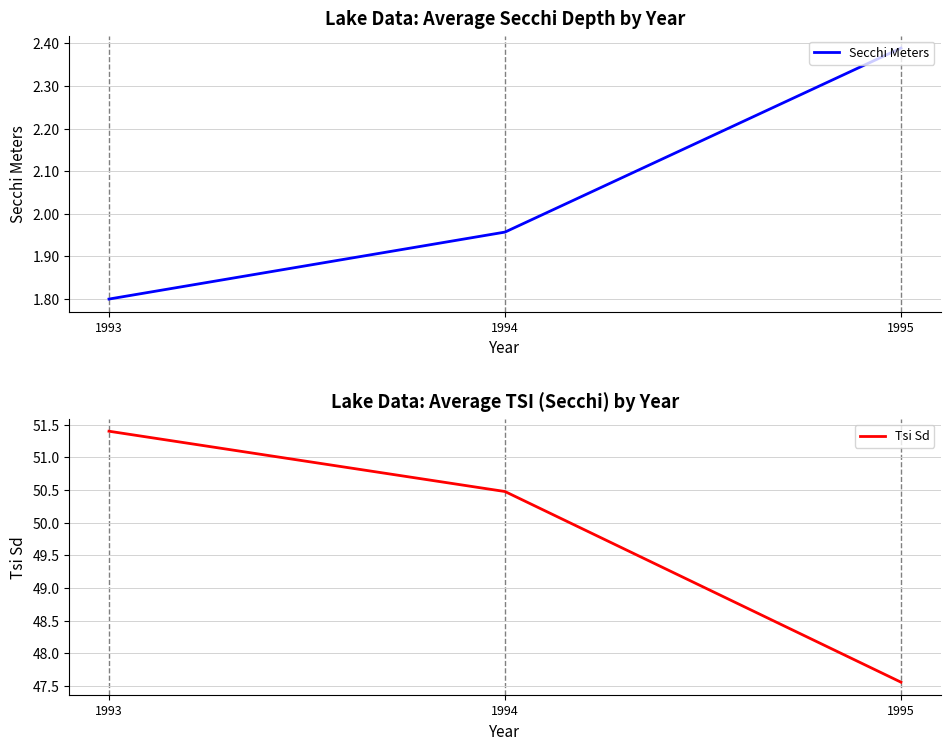

Is it true that Tsi Sd equals 47.6 at 1995?

True